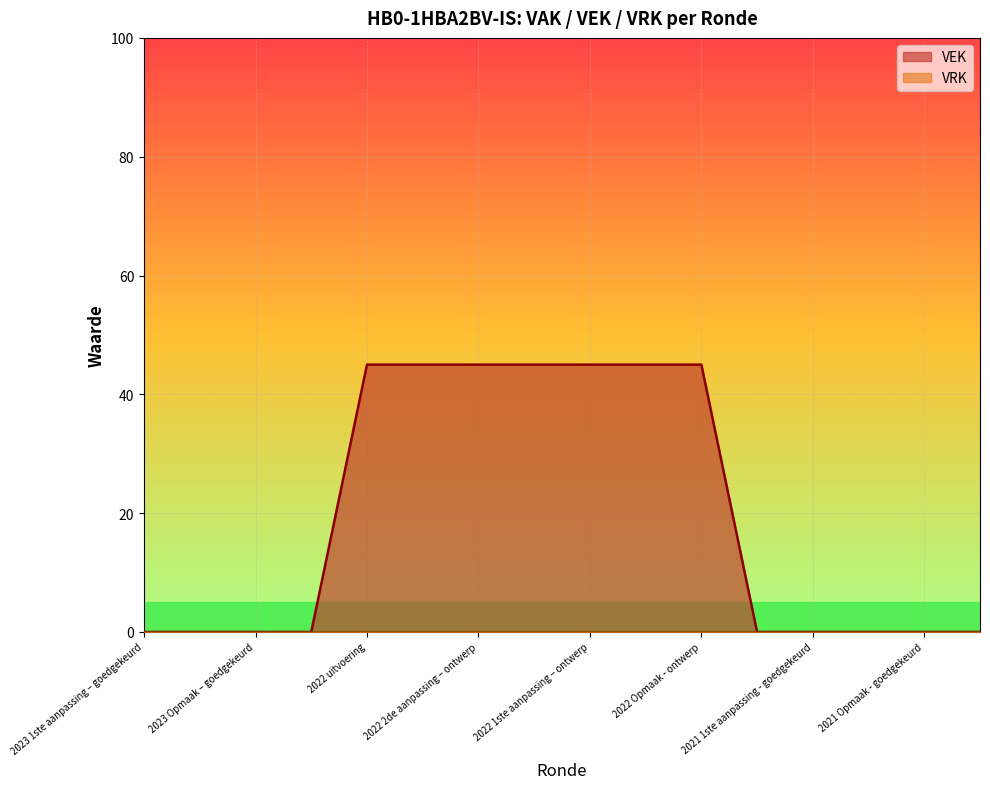

Count the values in the range 0 to 45.

16